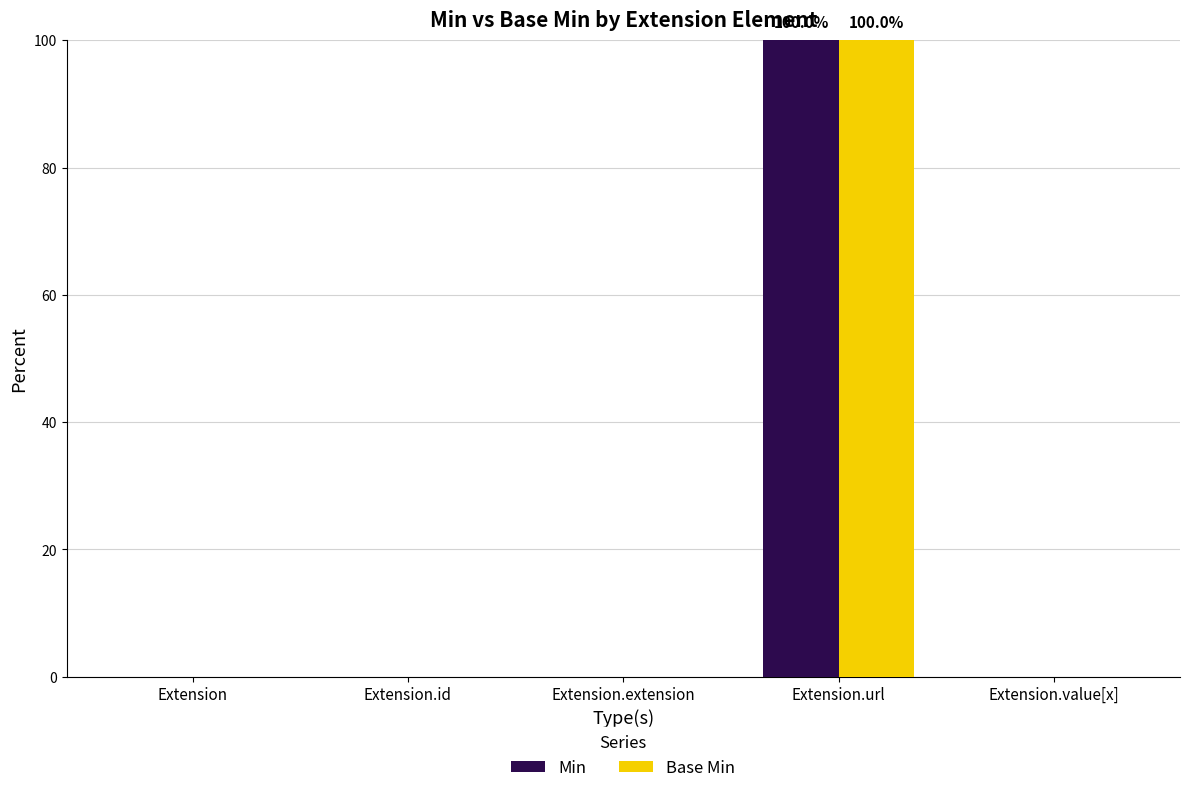

The value of Min at Extension is 0. True or false?

True